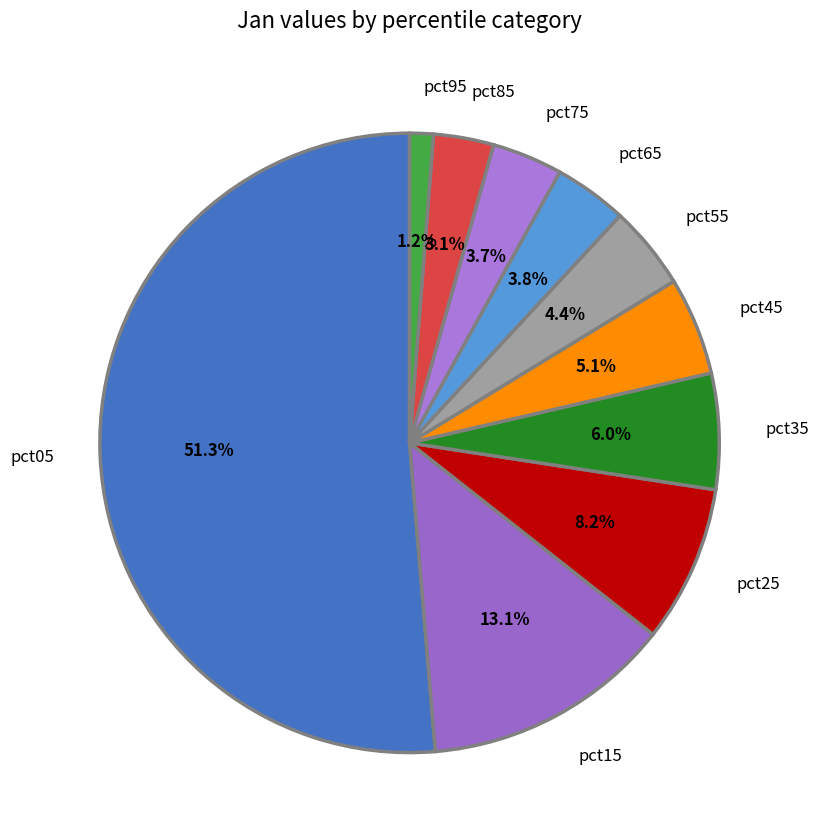

Which category has the biggest portion of the pie?

pct05